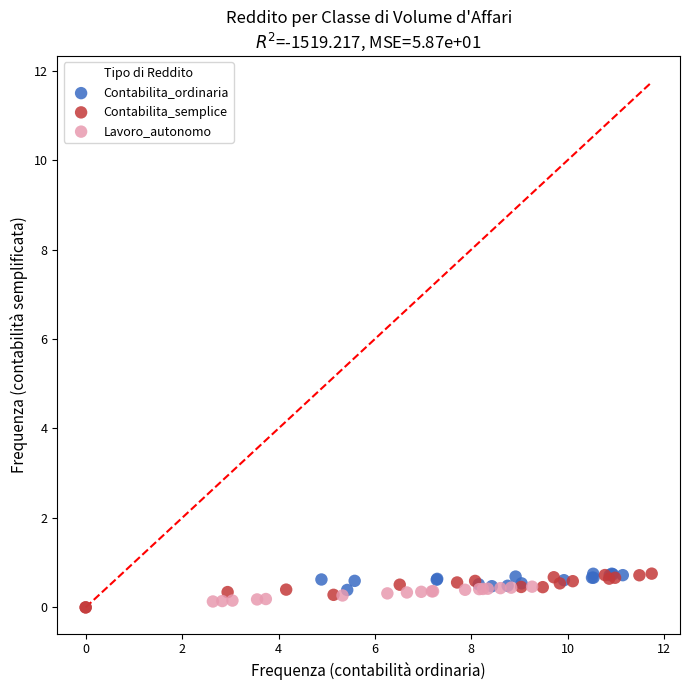

What are all the series names shown in the legend?

Contabilita_ordinaria, Contabilita_semplice, Lavoro_autonomo